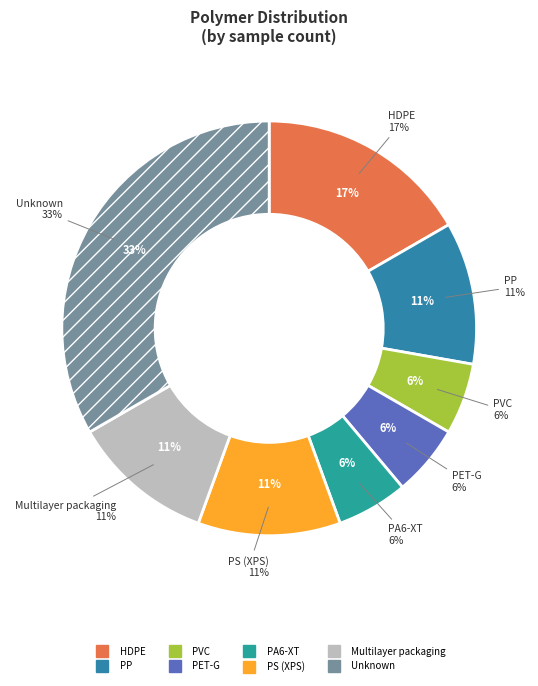

To the nearest percent, what percentage of the pie is PP?

11%